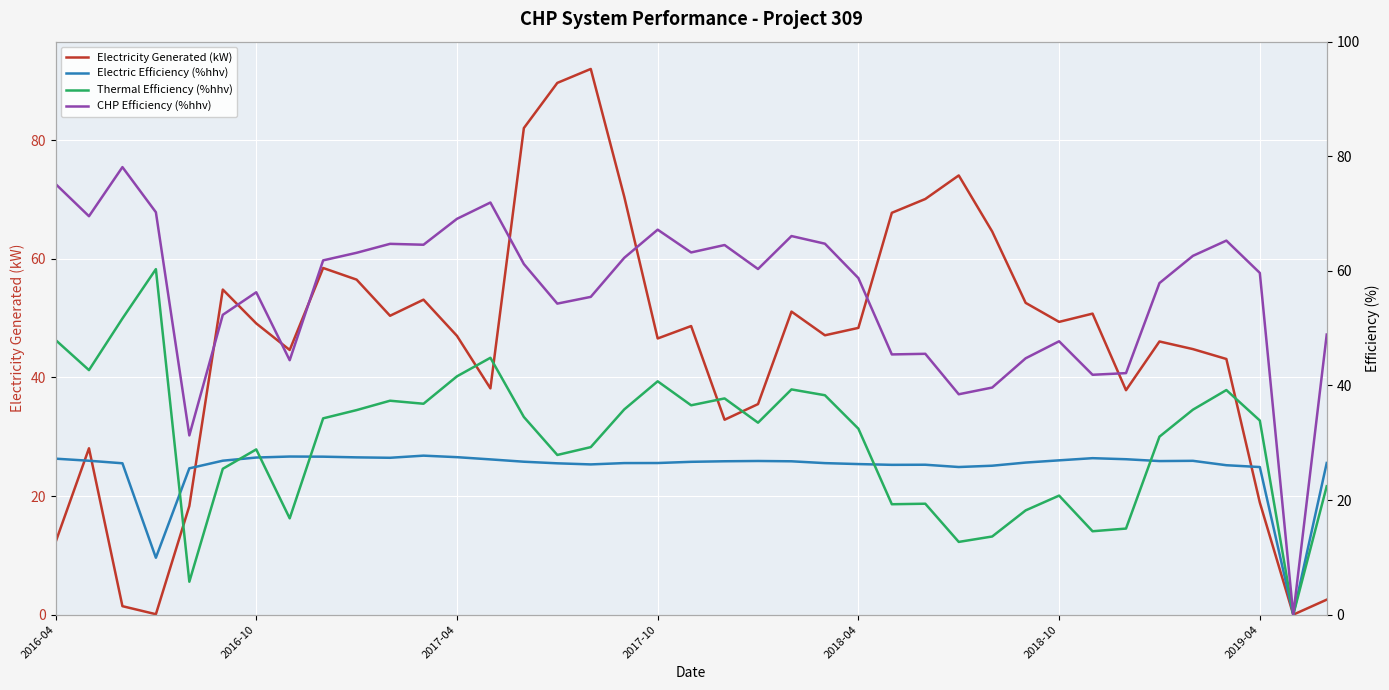

What is the highest value of the Electricity Generated (kW) series?

92.0